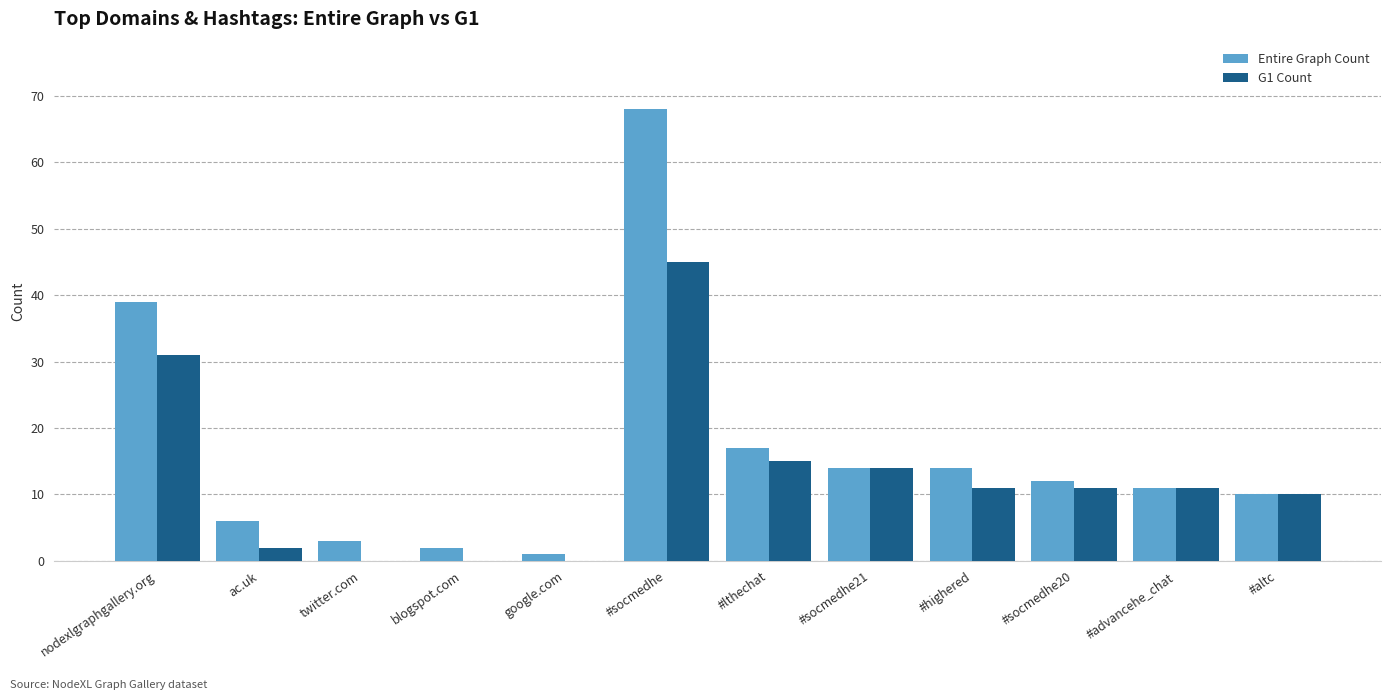

At which label does Entire Graph Count reach its peak?

#socmedhe